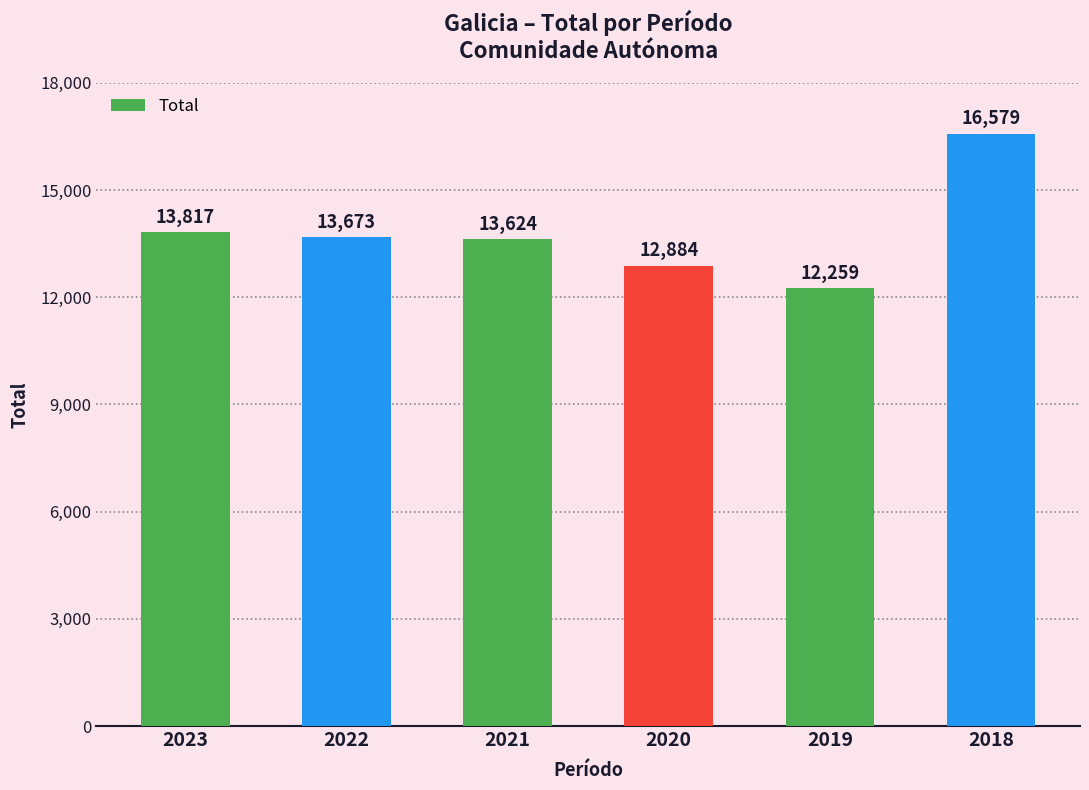

Rank the categories by value from lowest to highest.

2019, 2020, 2021, 2022, 2023, 2018